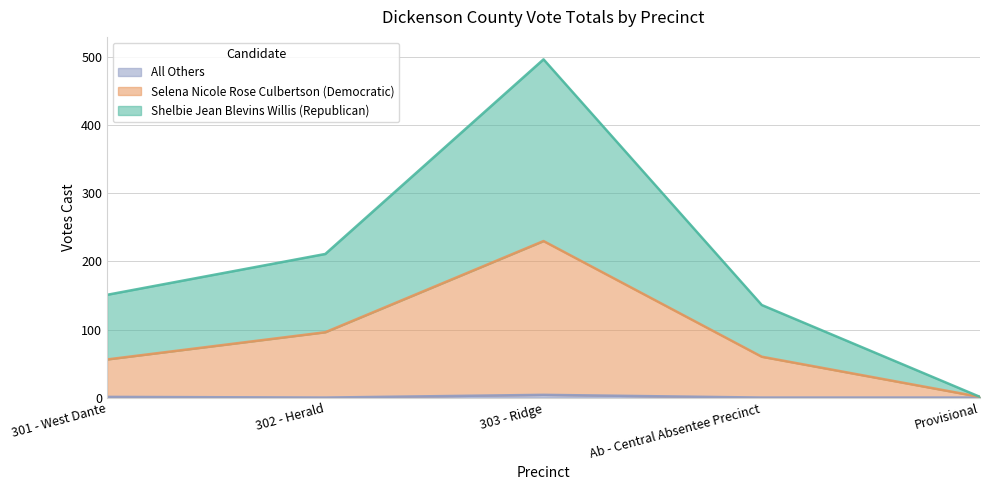

Rank the series at 301 - West Dante from lowest to highest value.

All Others, Selena Nicole Rose Culbertson (Democratic), Shelbie Jean Blevins Willis (Republican)